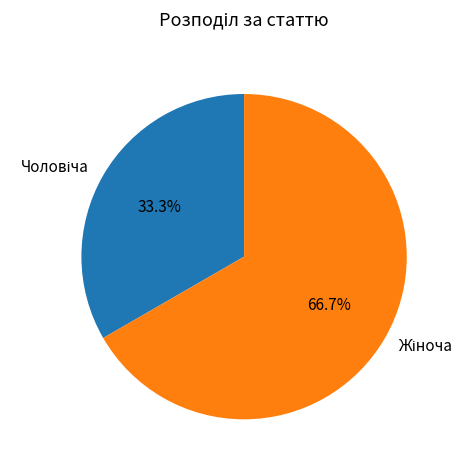

Combined, do Жіноча and Чоловіча account for over 50%?

Yes